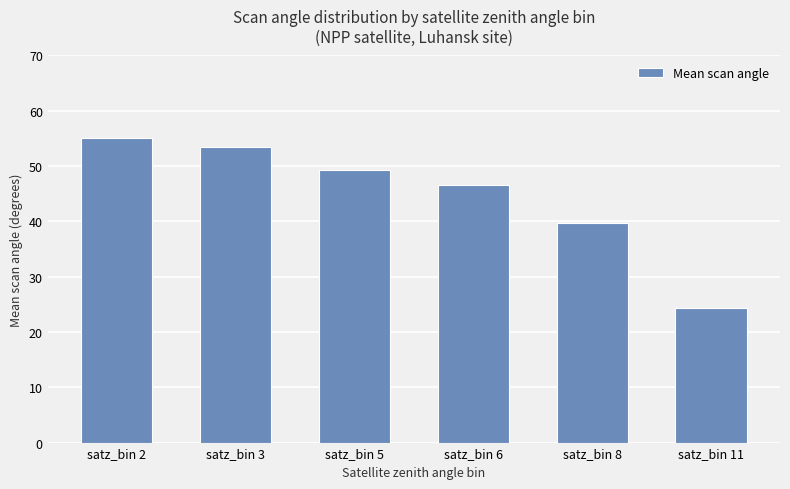

What is the value of the 4th bar from the left?

46.6